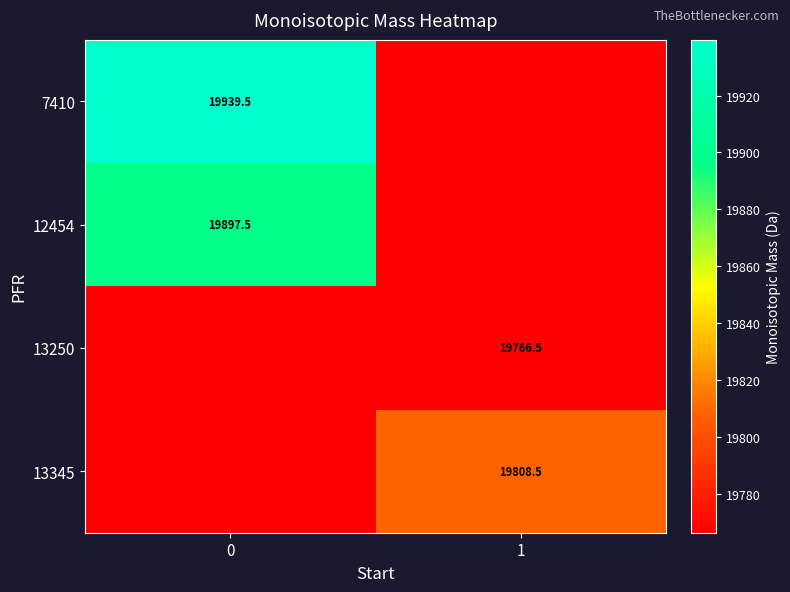

How many data points does each series have?

2